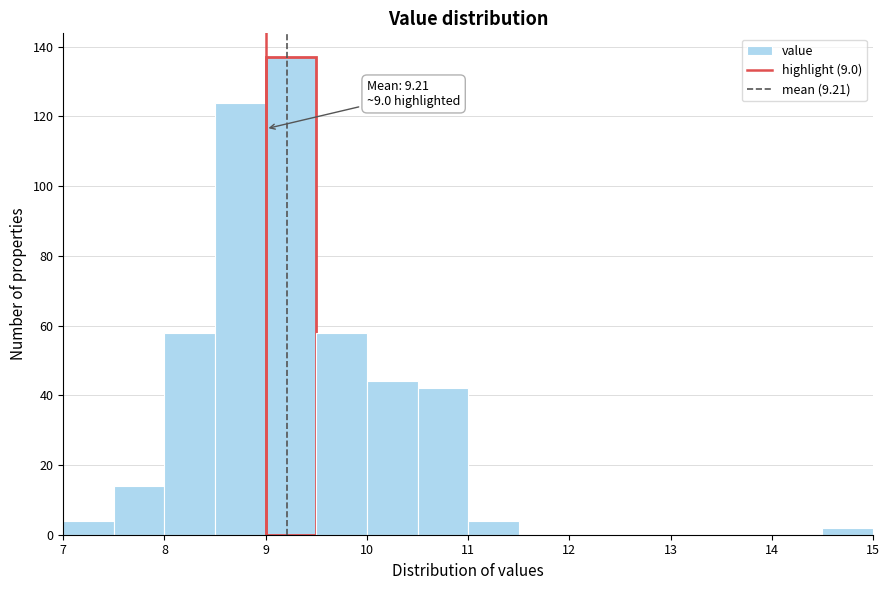

Which range on the x-axis has the tallest bar?

9.0 to 9.5